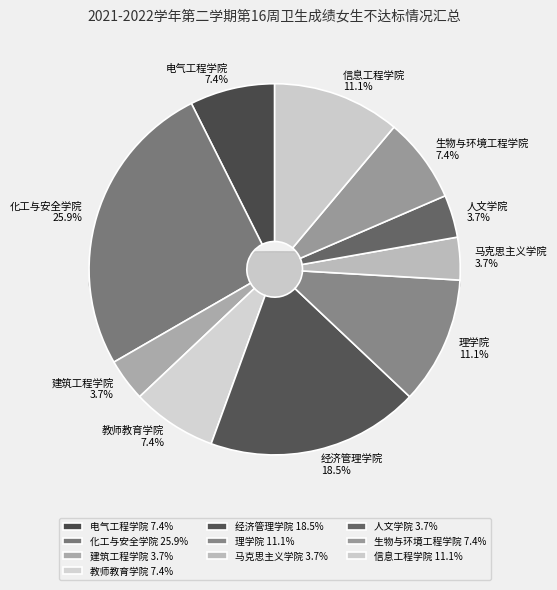

What portion of the pie excludes 经济管理学院?

81.5%